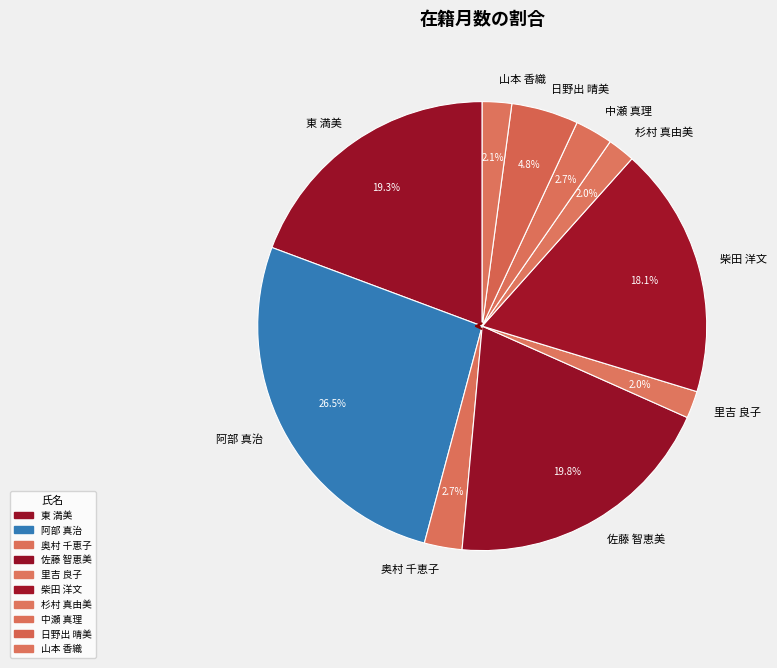

How many slices are in this pie chart?

10